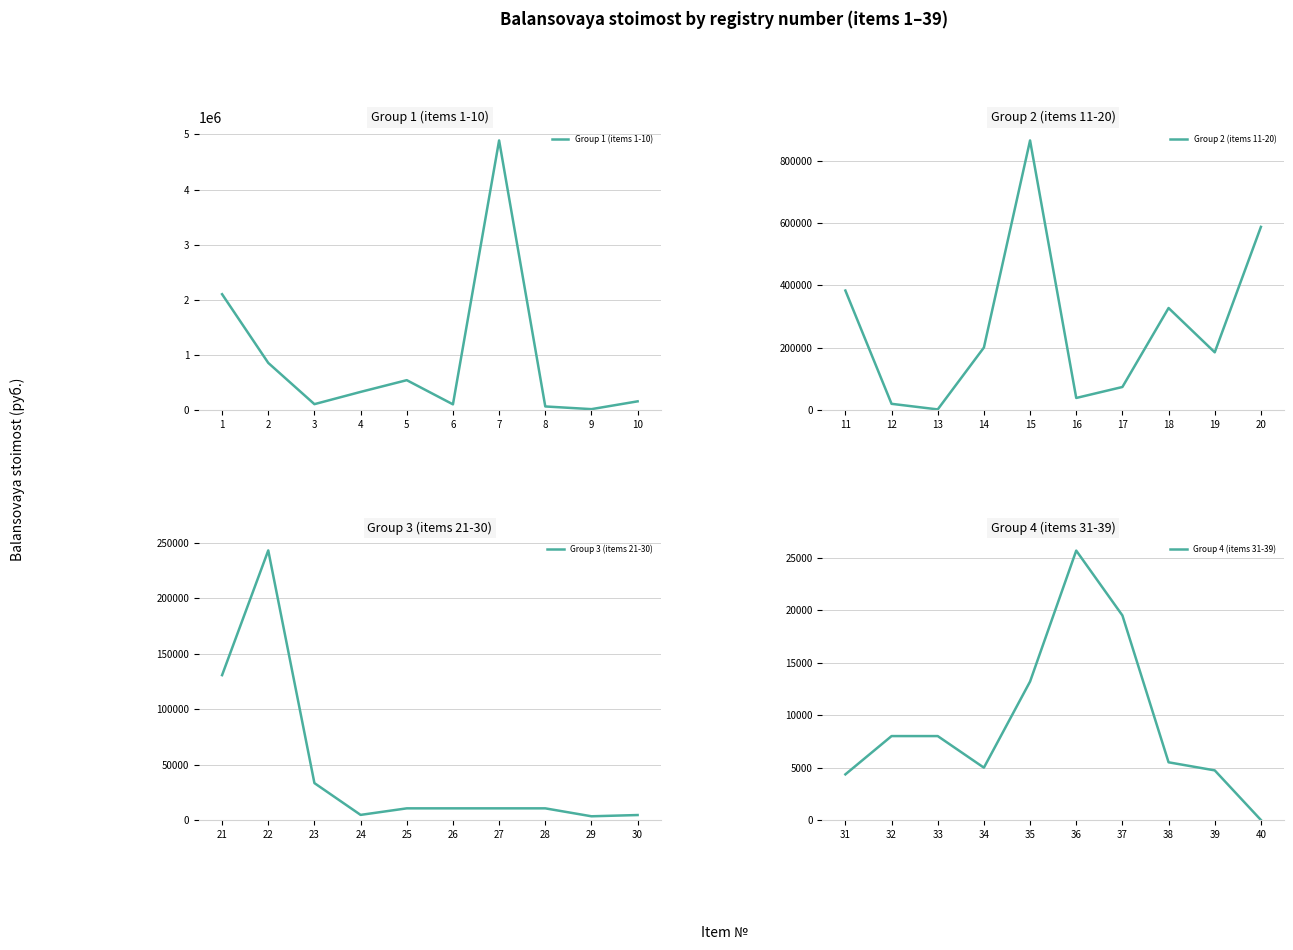

At how many categories does at least one series exceed 4650714?

1